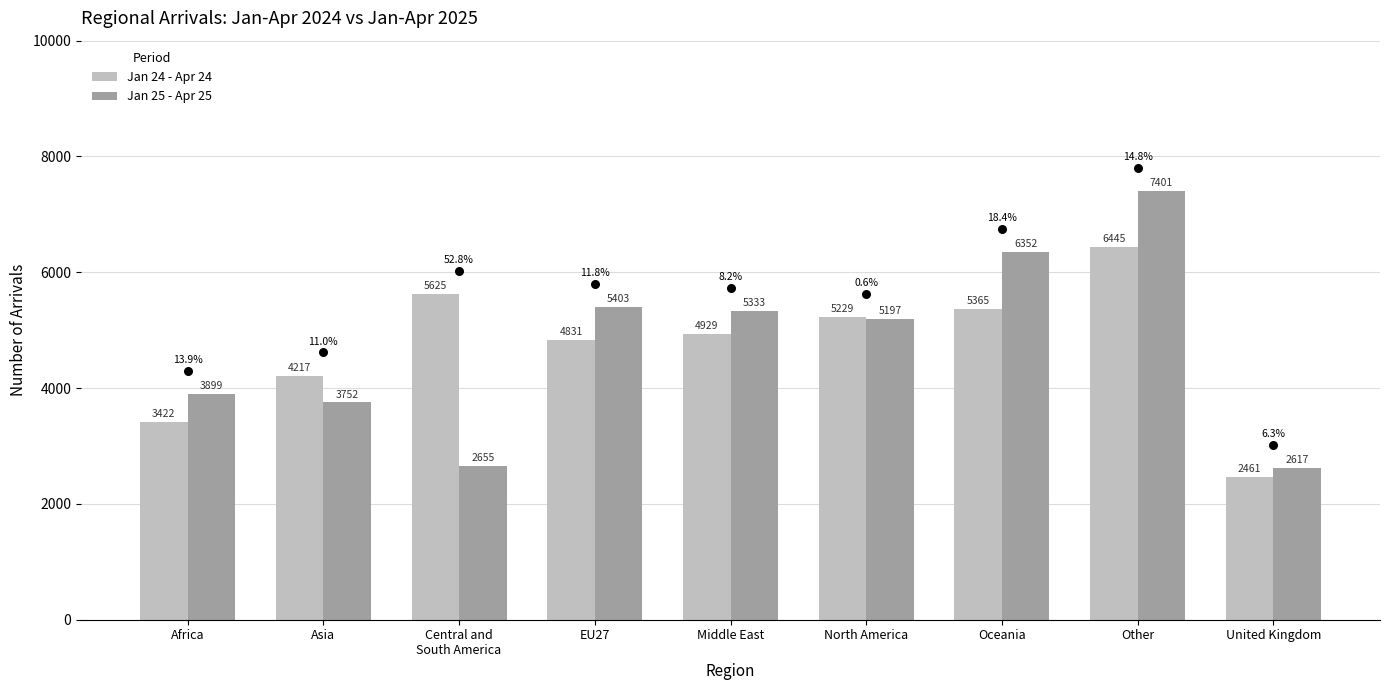

What are all the series names shown in the legend?

Jan 24 - Apr 24, Jan 25 - Apr 25